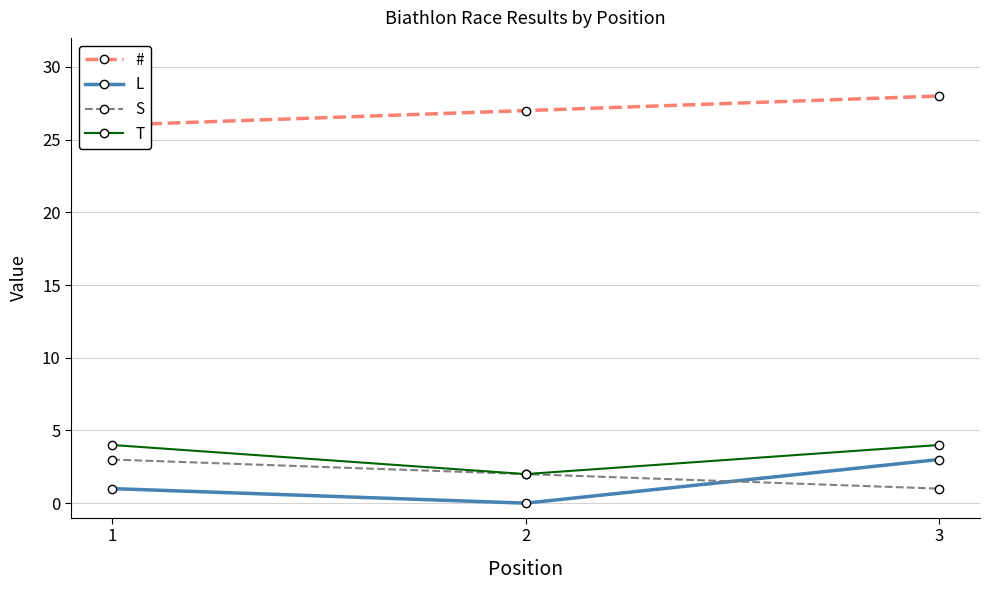

Which series has the largest range (max minus min)?

L